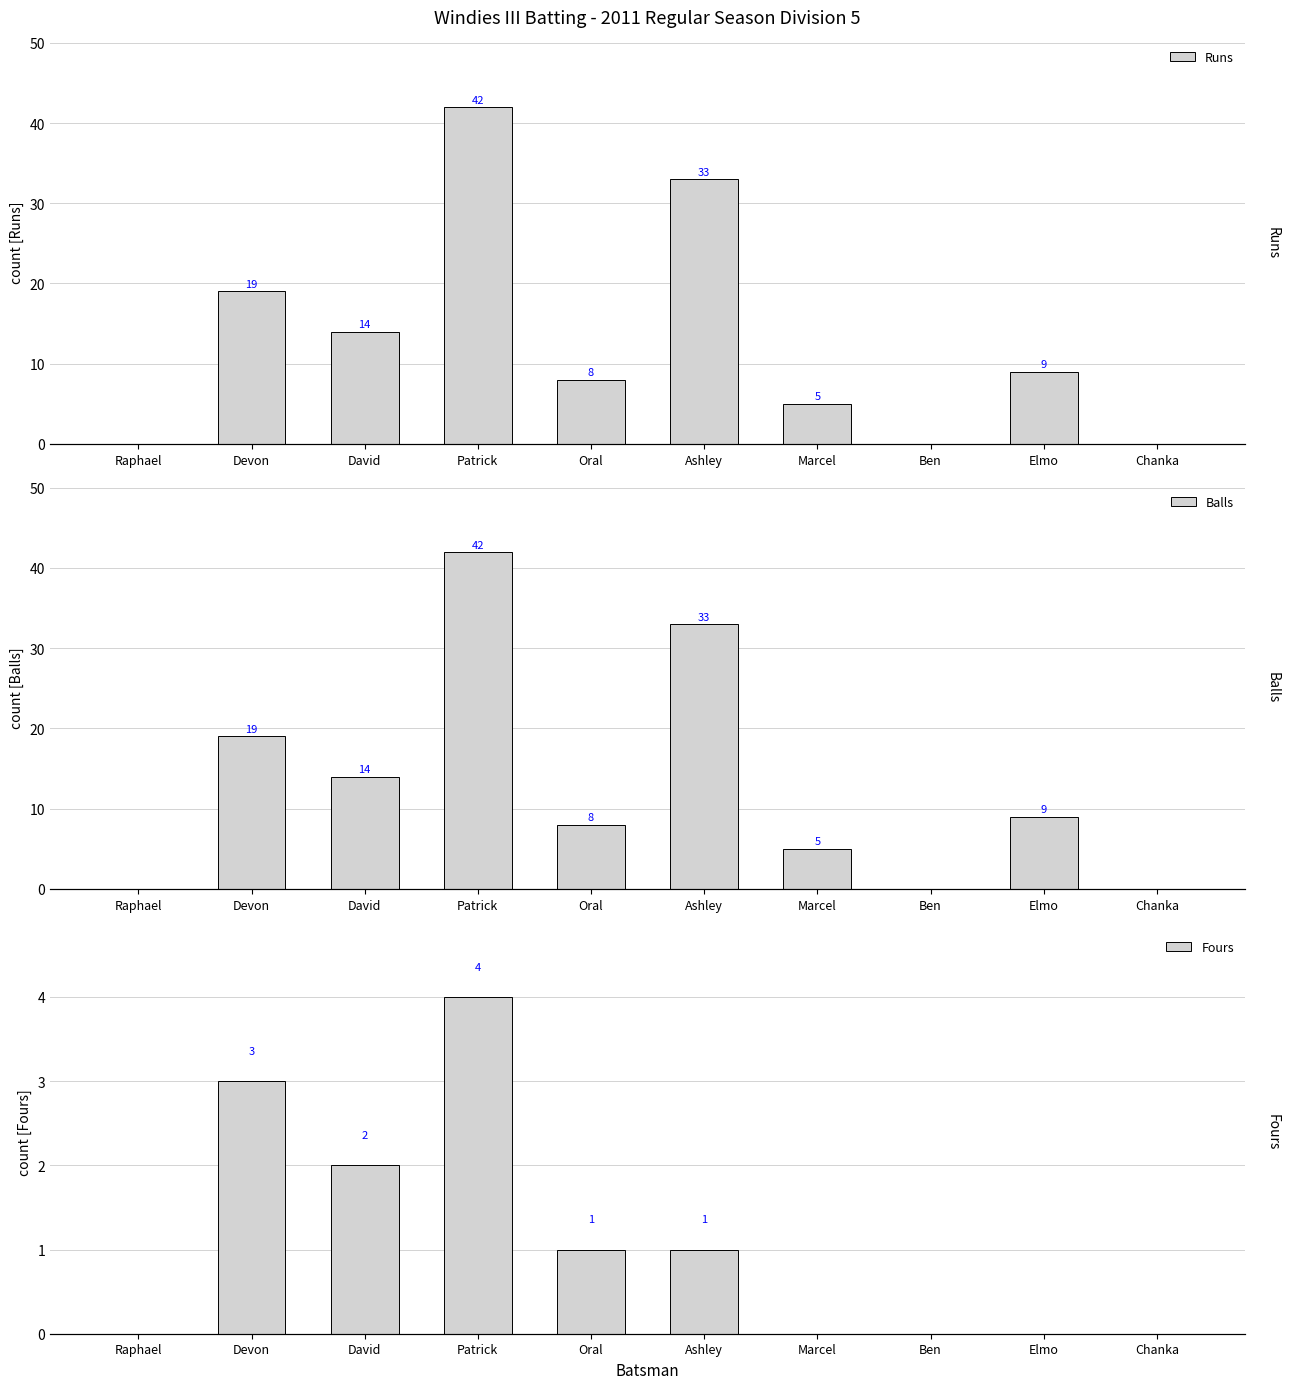

At which label is Runs closest to 21?

Devon